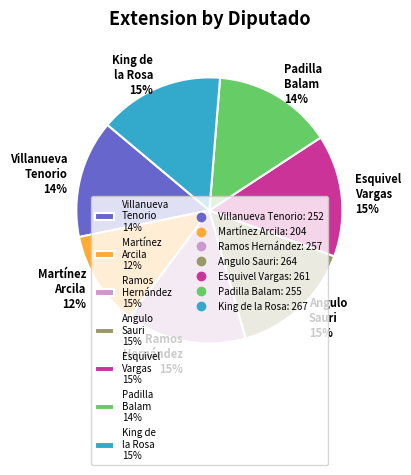

How many segments does this pie chart have?

7